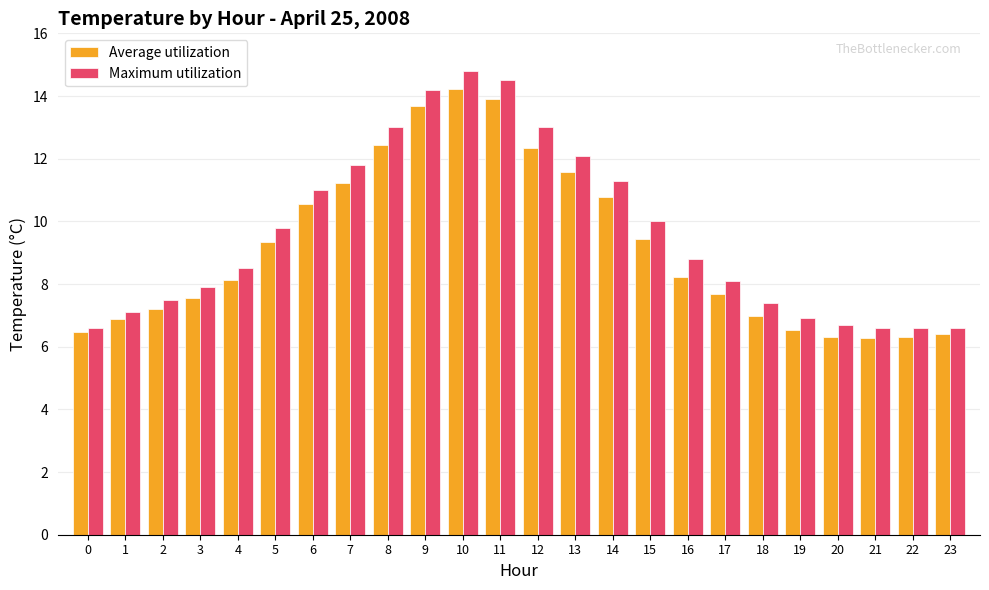

The value of Maximum utilization at 5 is 3.6. True or false?

False